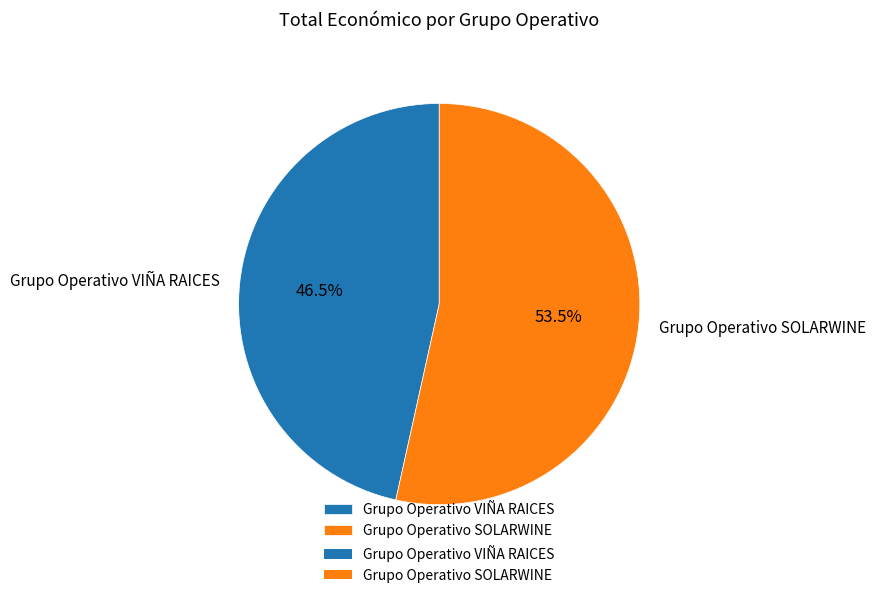

What is the total percentage of Grupo Operativo VIÑA RAICES and Grupo Operativo SOLARWINE?

100.0%